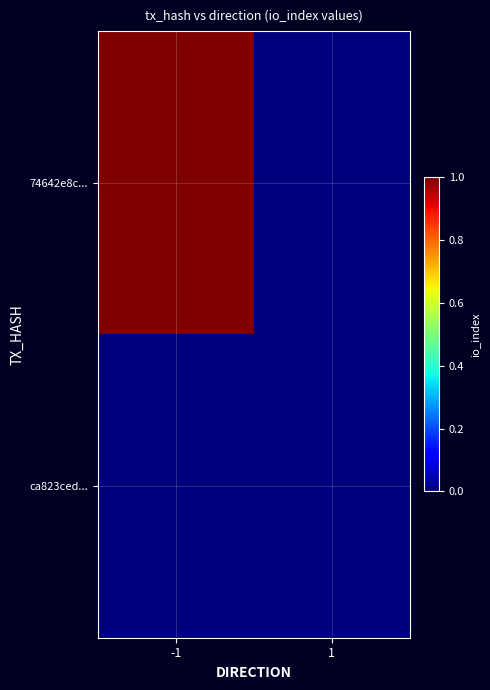

Reading left to right, transcribe all the data shown in this chart.

74642e8c...: -1=1	1=0
ca823ced...: -1=0	1=0